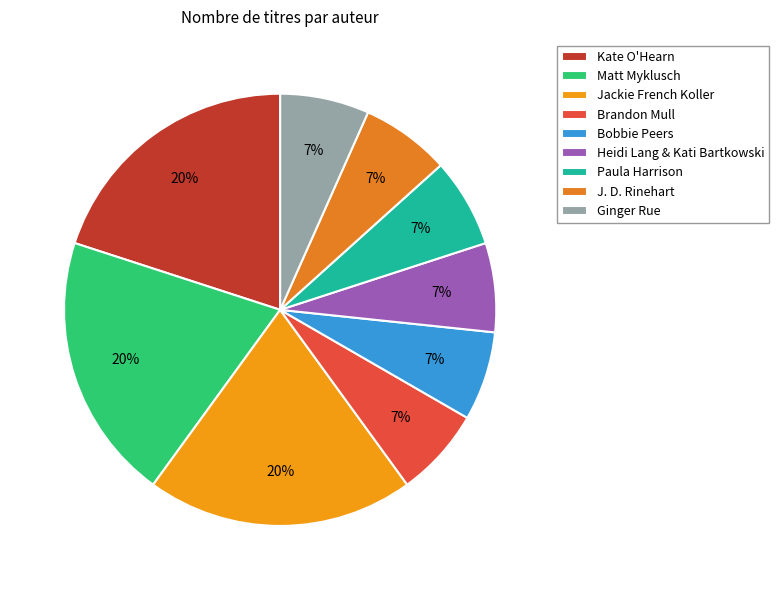

What is the change in value from Jackie French Koller to Bobbie Peers?

-2